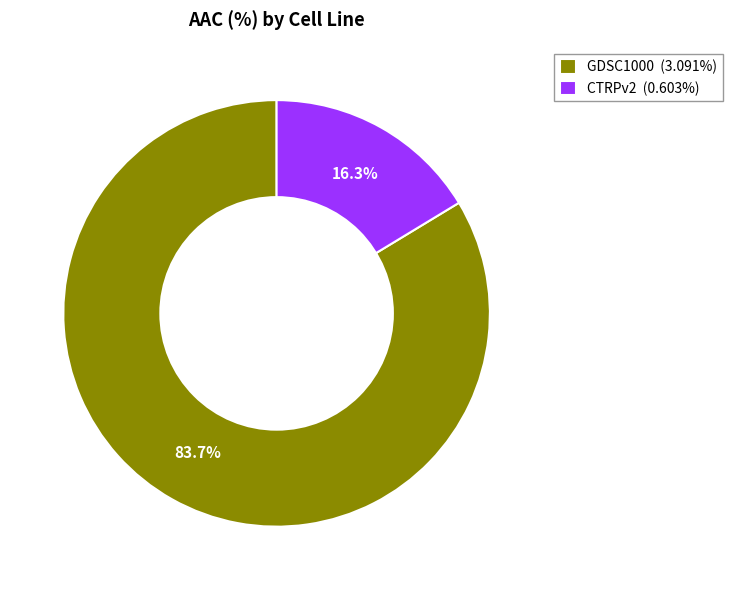

Does GDSC1000 represent more than half of the total?

Yes